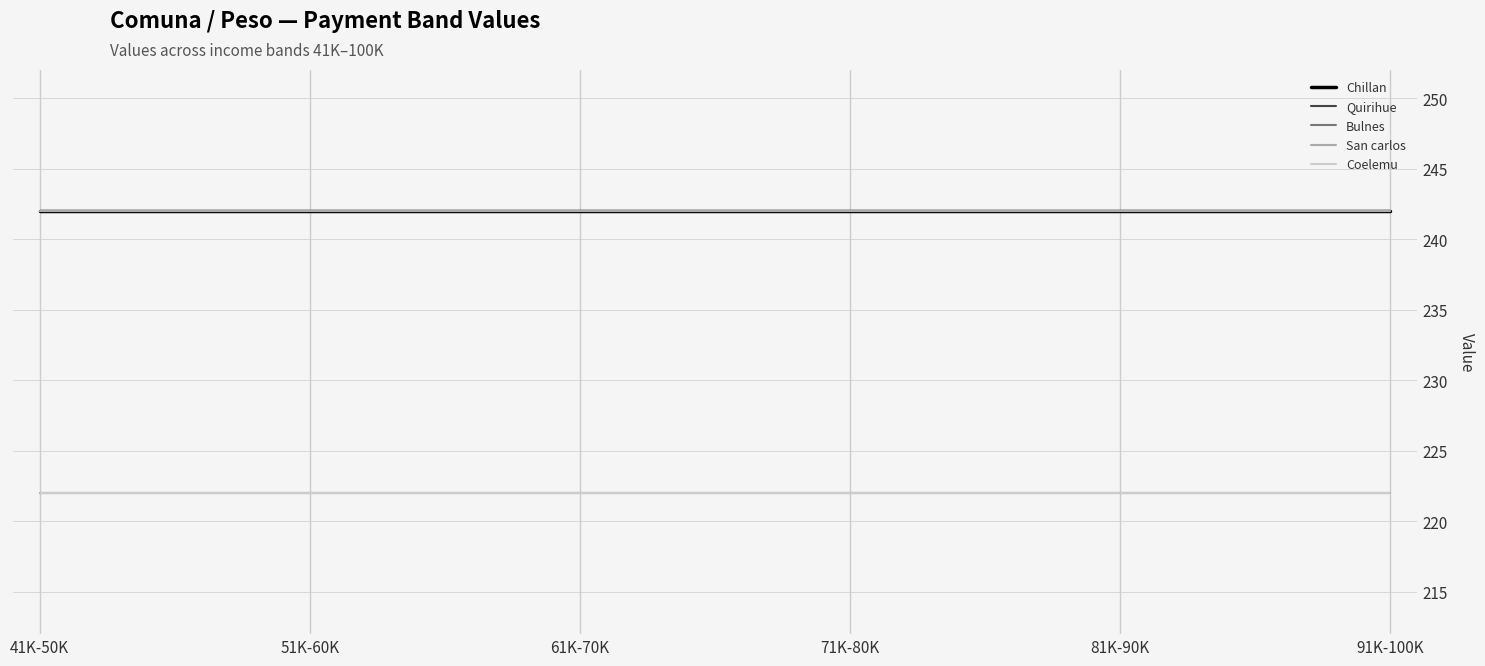

Which has a higher value, 71K-80K or 51K-60K?

71K-80K